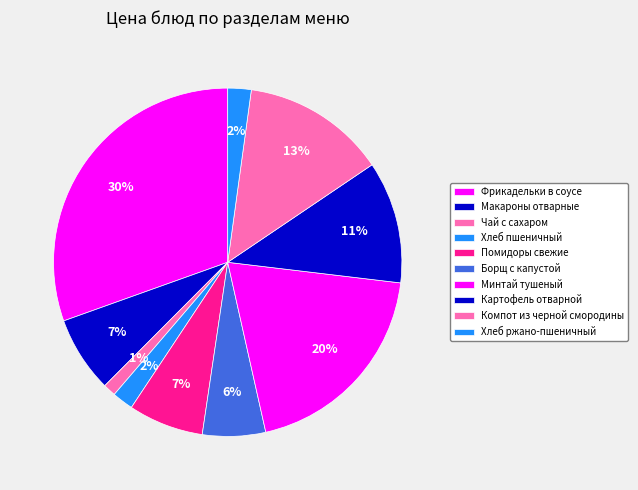

What is the smallest slice in the pie chart?

Чай с сахаром